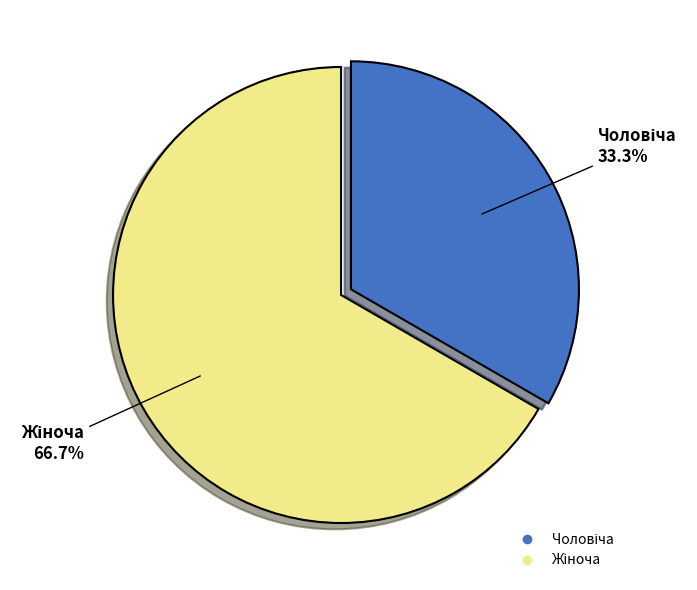

To the nearest percent, what is the difference between the largest and smallest slice percentages?

33%